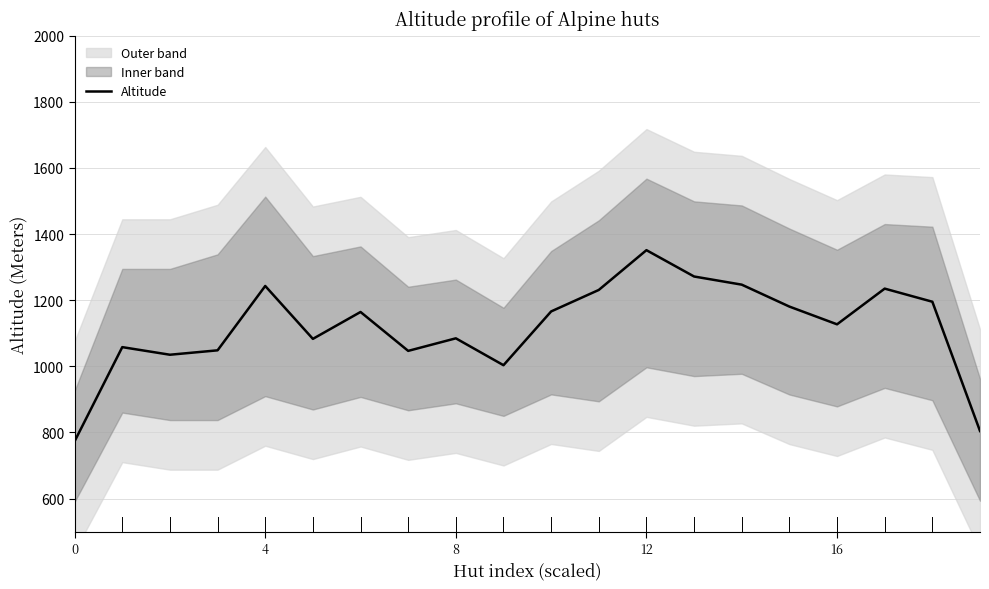

True or false: the data shows 1235.0 at 17.

True